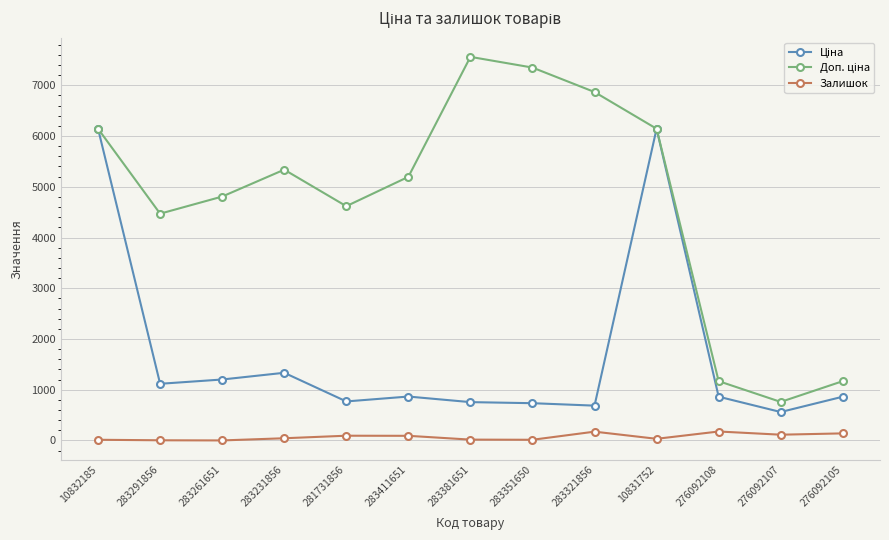

What is the greatest value displayed?

7559.7